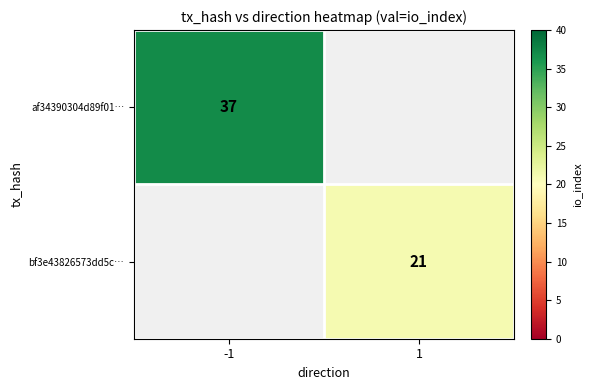

Is the value of af34390304d89f01… at -1 greater than the value of bf3e43826573dd5c… at 1?

Yes